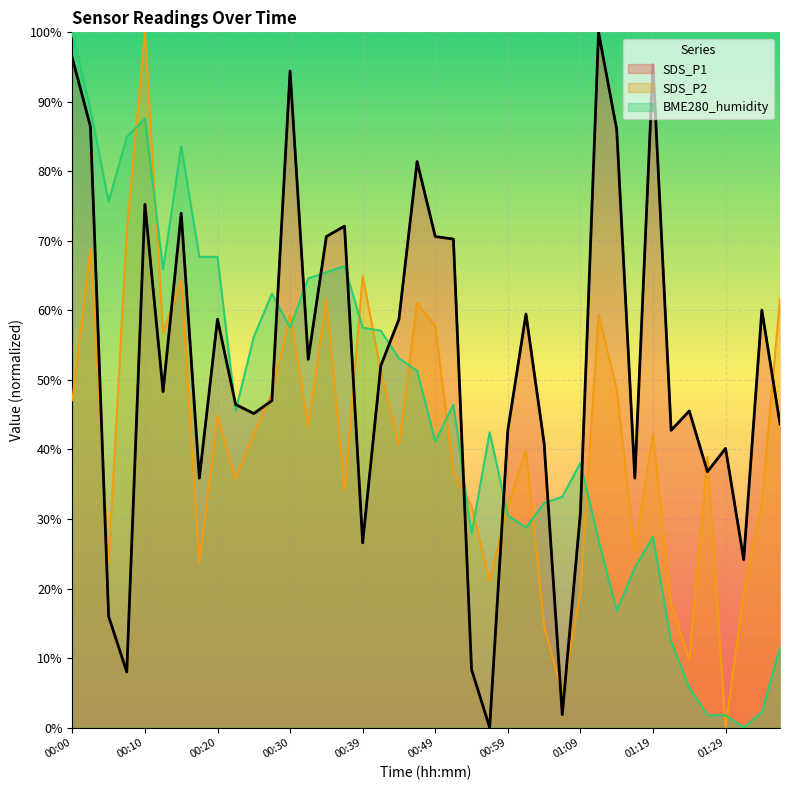

List the series in order of their overall mean, highest first.

SDS_P1, BME280_humidity, SDS_P2